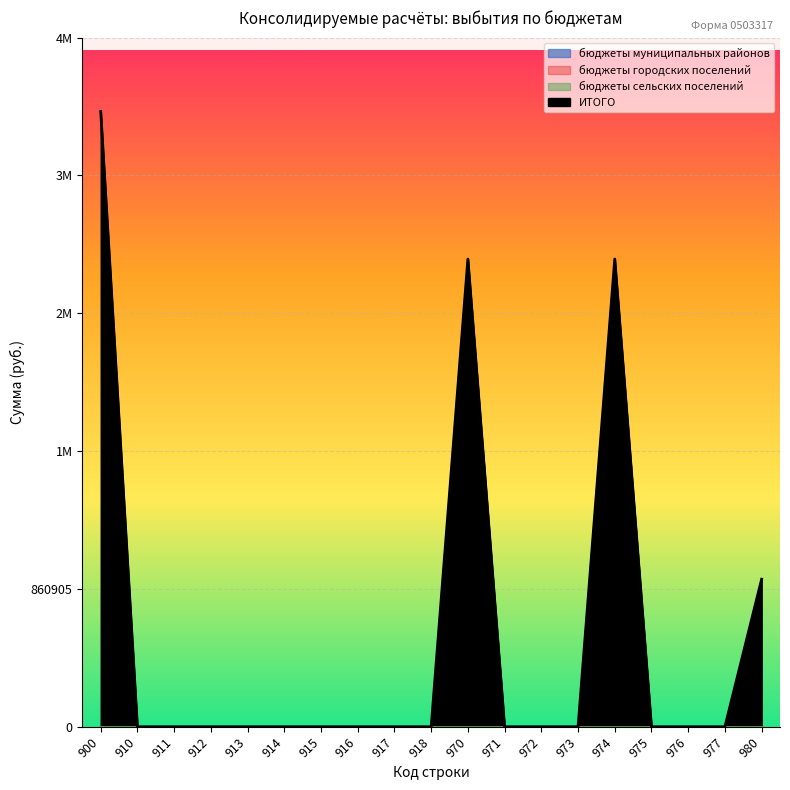

True or false: ИТОГО and бюджеты муниципальных районов cross at least once.

False